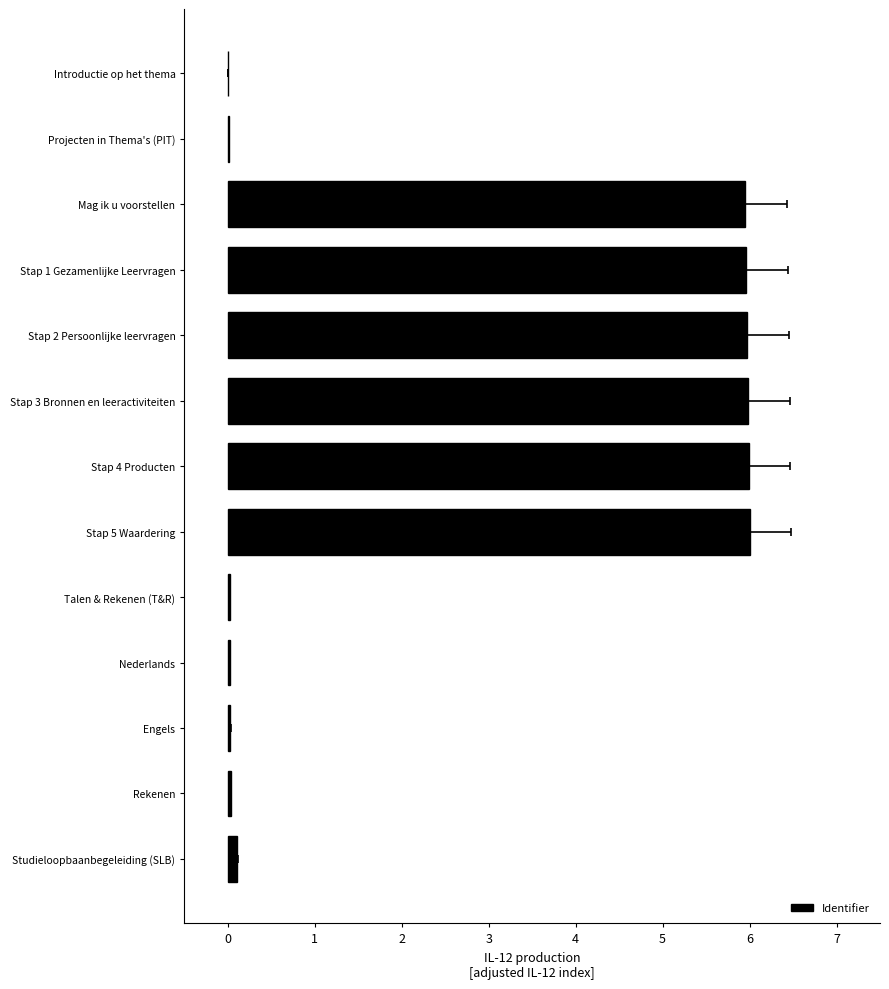

What is the change in value from Stap 3 Bronnen en leeractiviteiten to Talen & Rekenen (T&R)?

-6.0